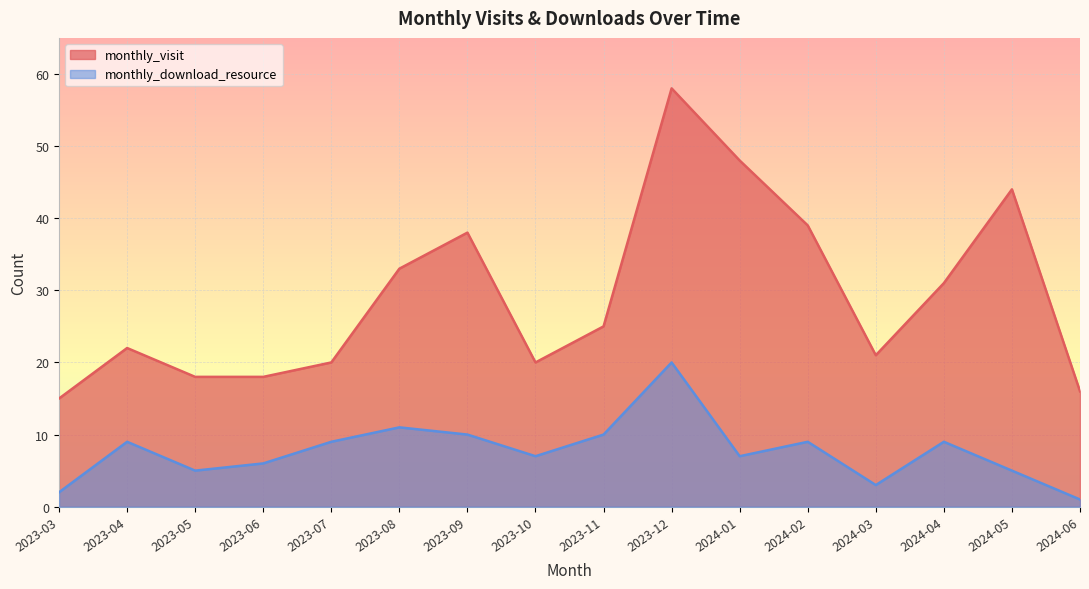

Is it true that monthly_visit equals 18 at 2023-05?

True